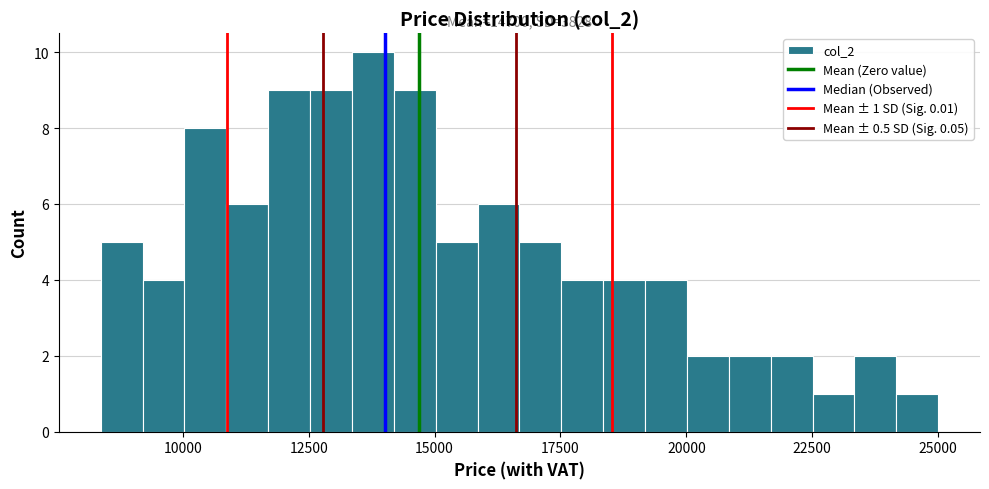

Around what value on the x-axis is the tallest bar? Give the approximate position of its centre, as read against the axis.

14000